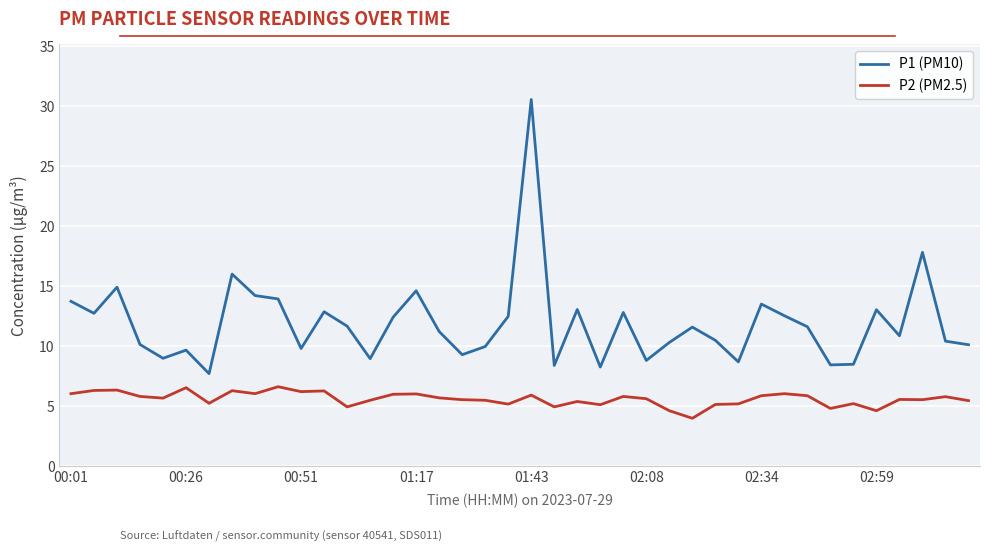

Which series has the largest total across all categories?

P1 (PM10)